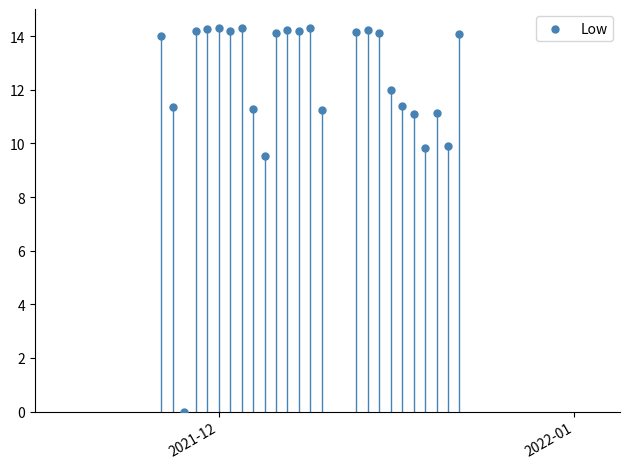

What is the range of Y values (max minus min)?

14.3